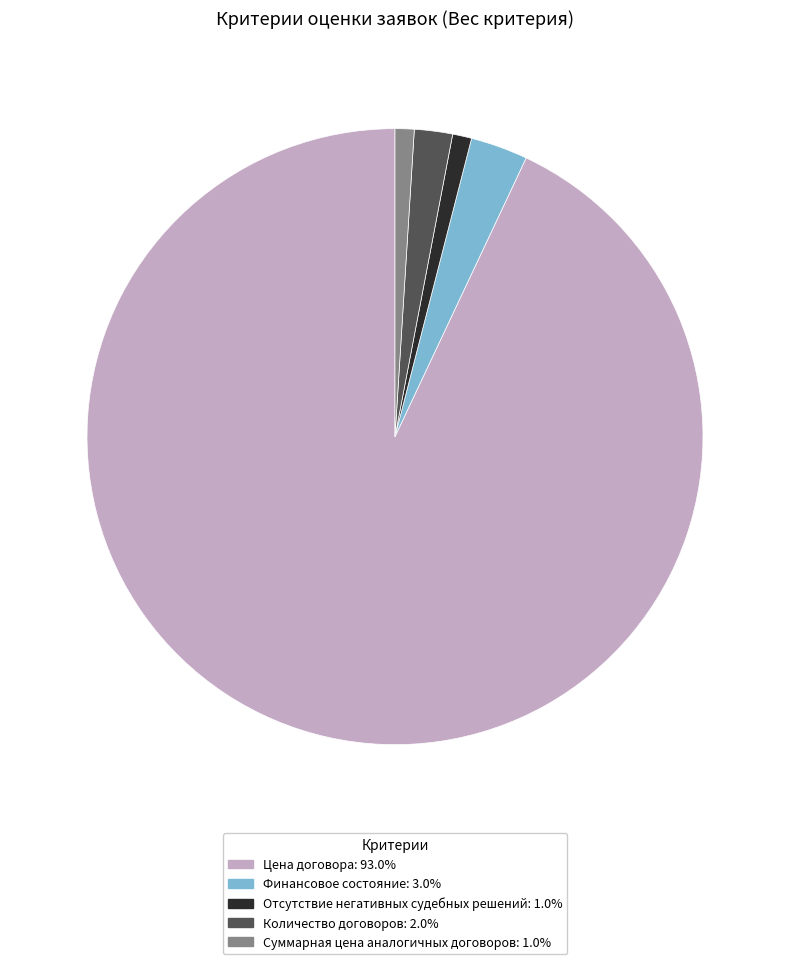

Is Отсутствие негативных судебных решений: 1.0% the majority of the pie?

No